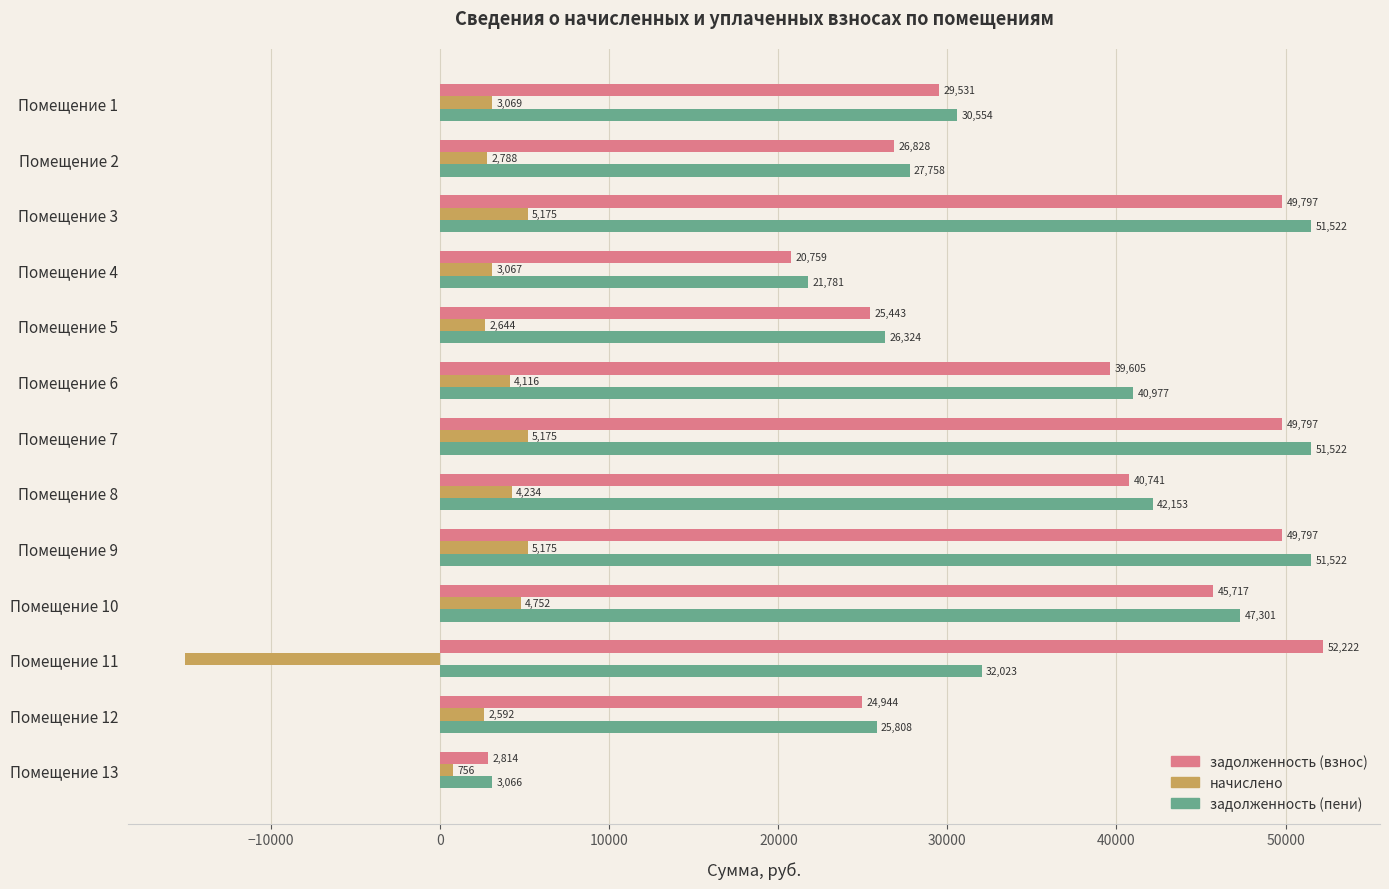

At Помещение 1, list the series in order from smallest to largest.

начислено, задолженность (взнос), задолженность (пени)